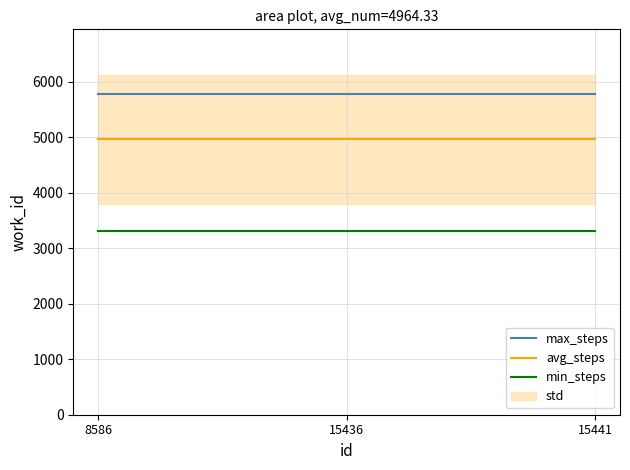

At which category does the chart reach its peak across all series?

8586